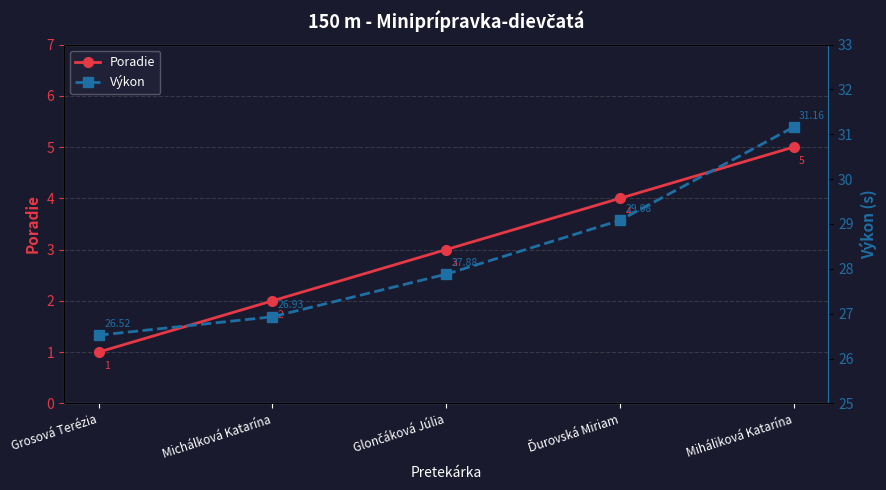

The value of Výkon at Grosová Terézia is 26.5. True or false?

True